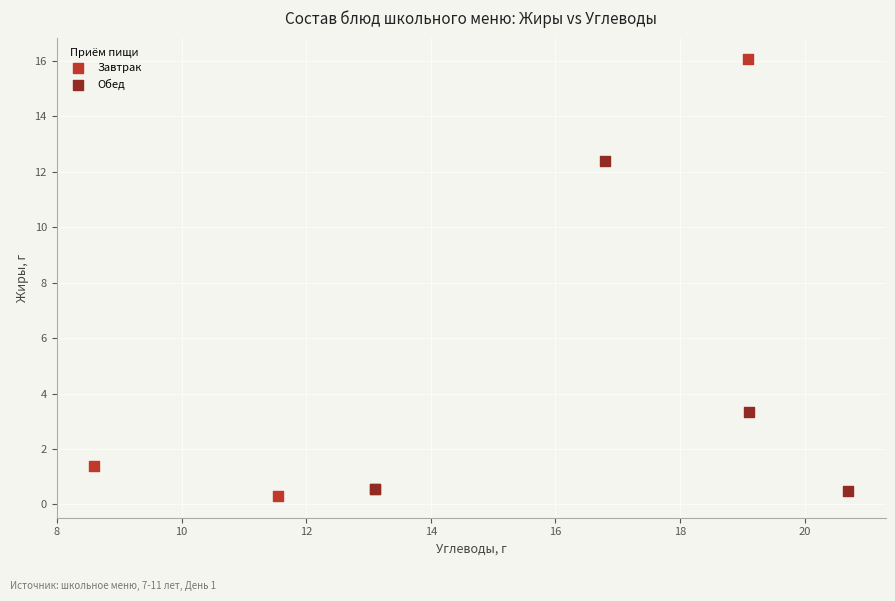

Which series contains the highest Y value?

Завтрак